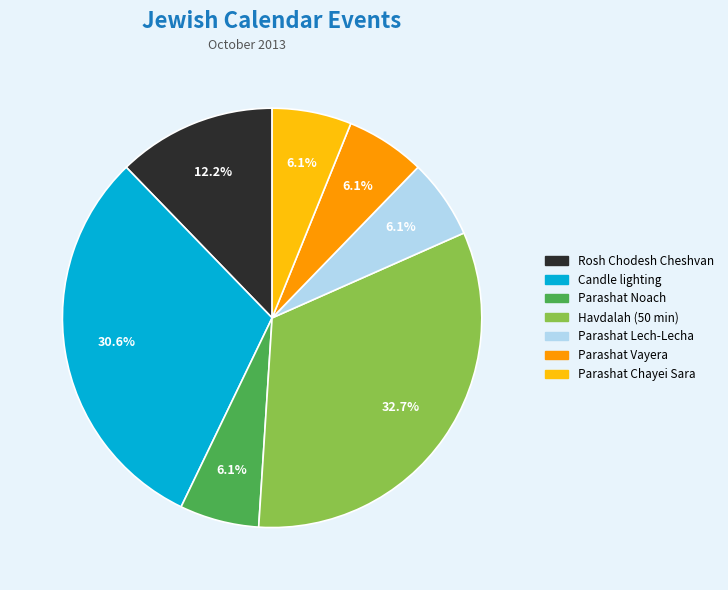

How much of the chart is everything except Candle lighting?

69.4%